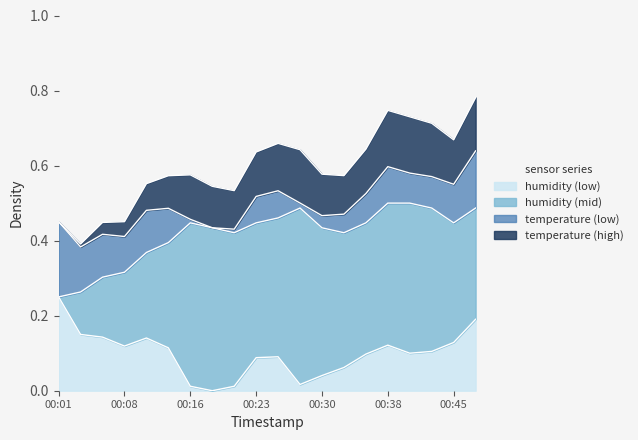

True or false: temperature and humidity intersect in this chart.

False